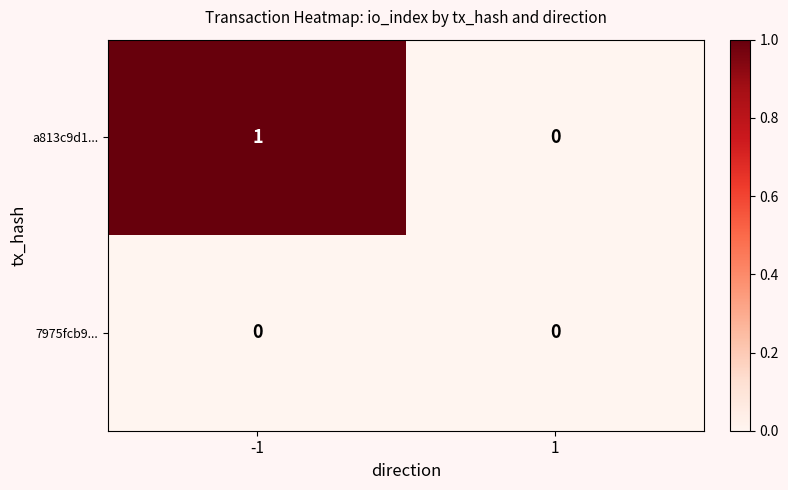

Reading left to right, transcribe all the data shown in this chart.

a813c9d1...: -1=1	1=0
7975fcb9...: -1=0	1=0